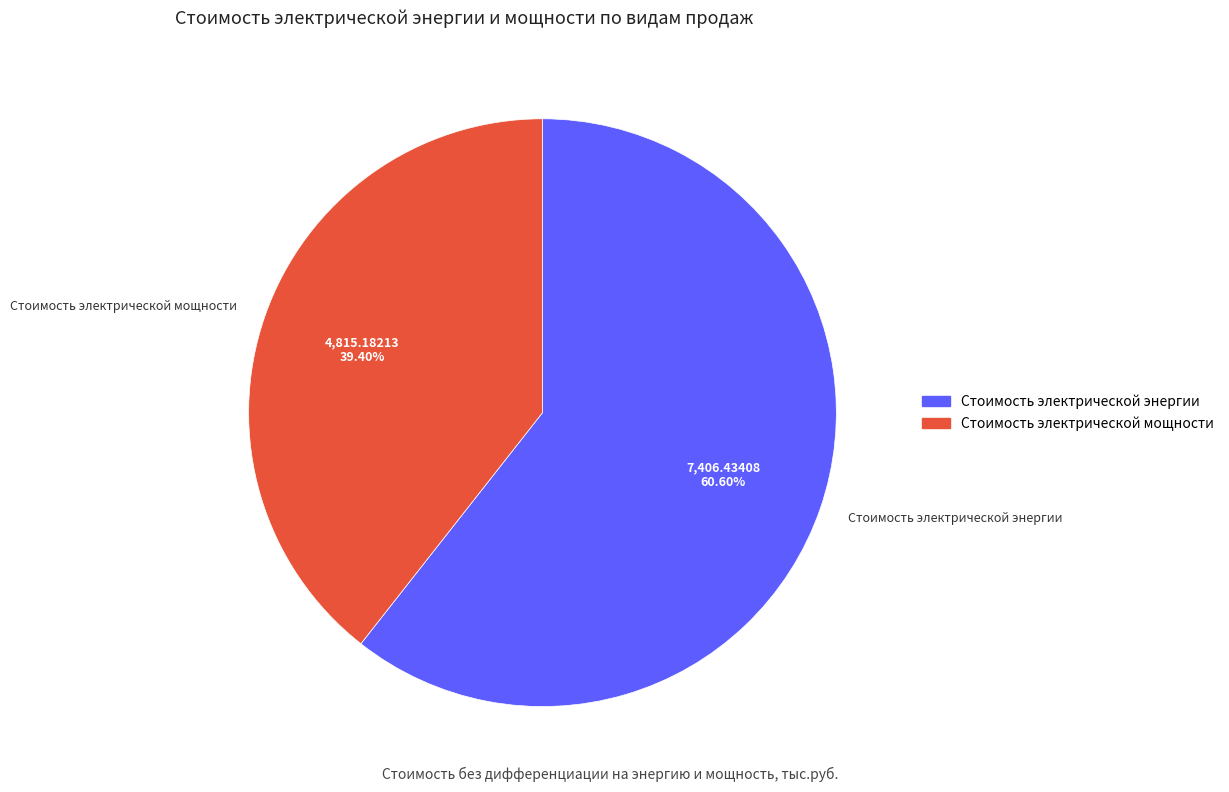

Which has a higher value, Стоимость электрической энергии or Стоимость электрической мощности?

Стоимость электрической энергии